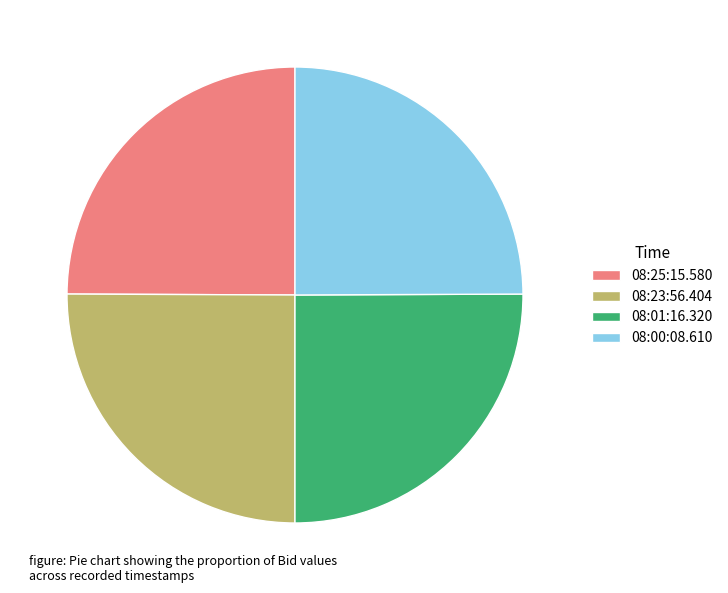

Approximately how many times larger is the value at 08:25:15.580 compared to 08:01:16.320?

1.0